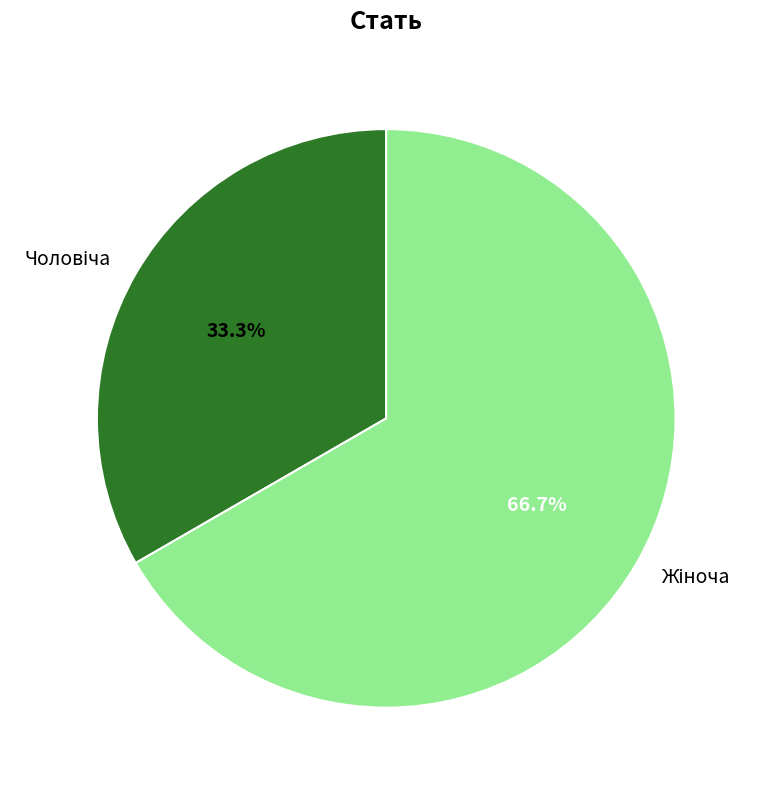

Does any single category account for the majority?

Yes